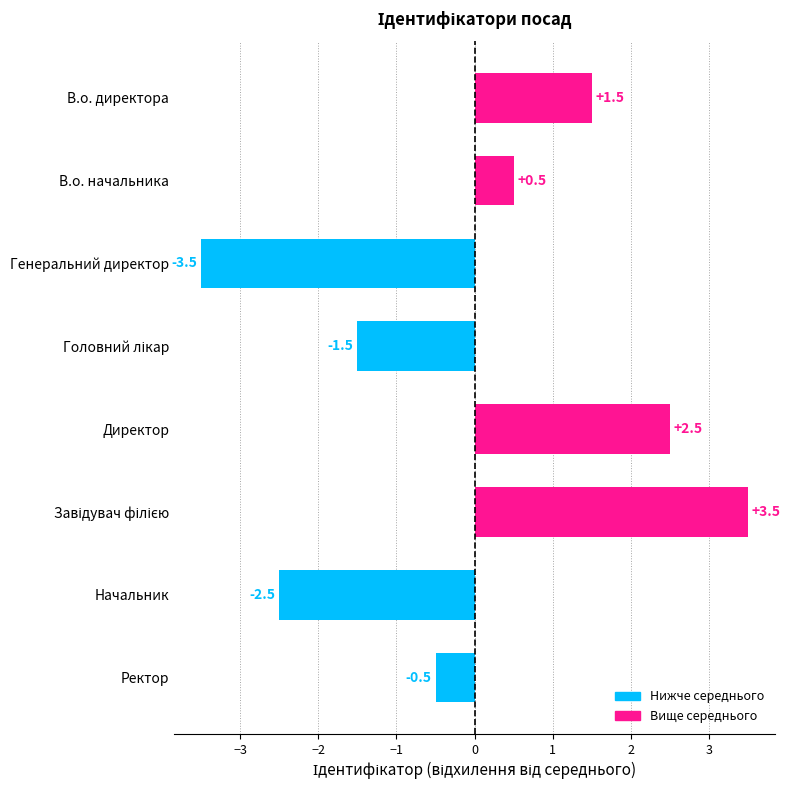

Reading top to bottom, transcribe all the data shown in this chart.

1.5	0.5	-3.5	-1.5	2.5	3.5	-2.5	-0.5